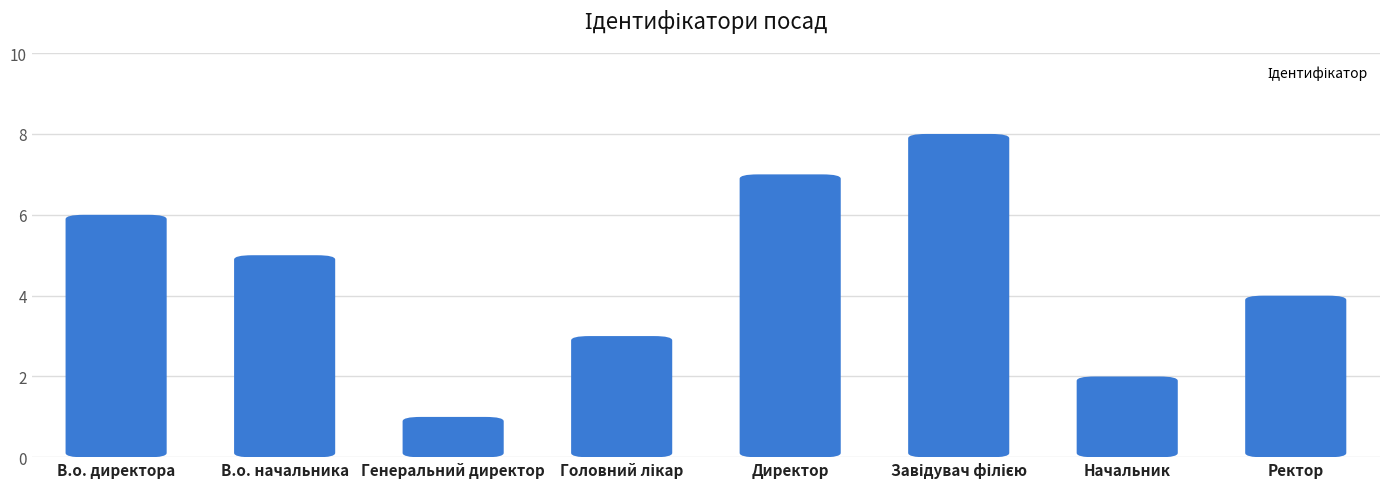

What is the difference between the values at Директор and Головний лікар?

4